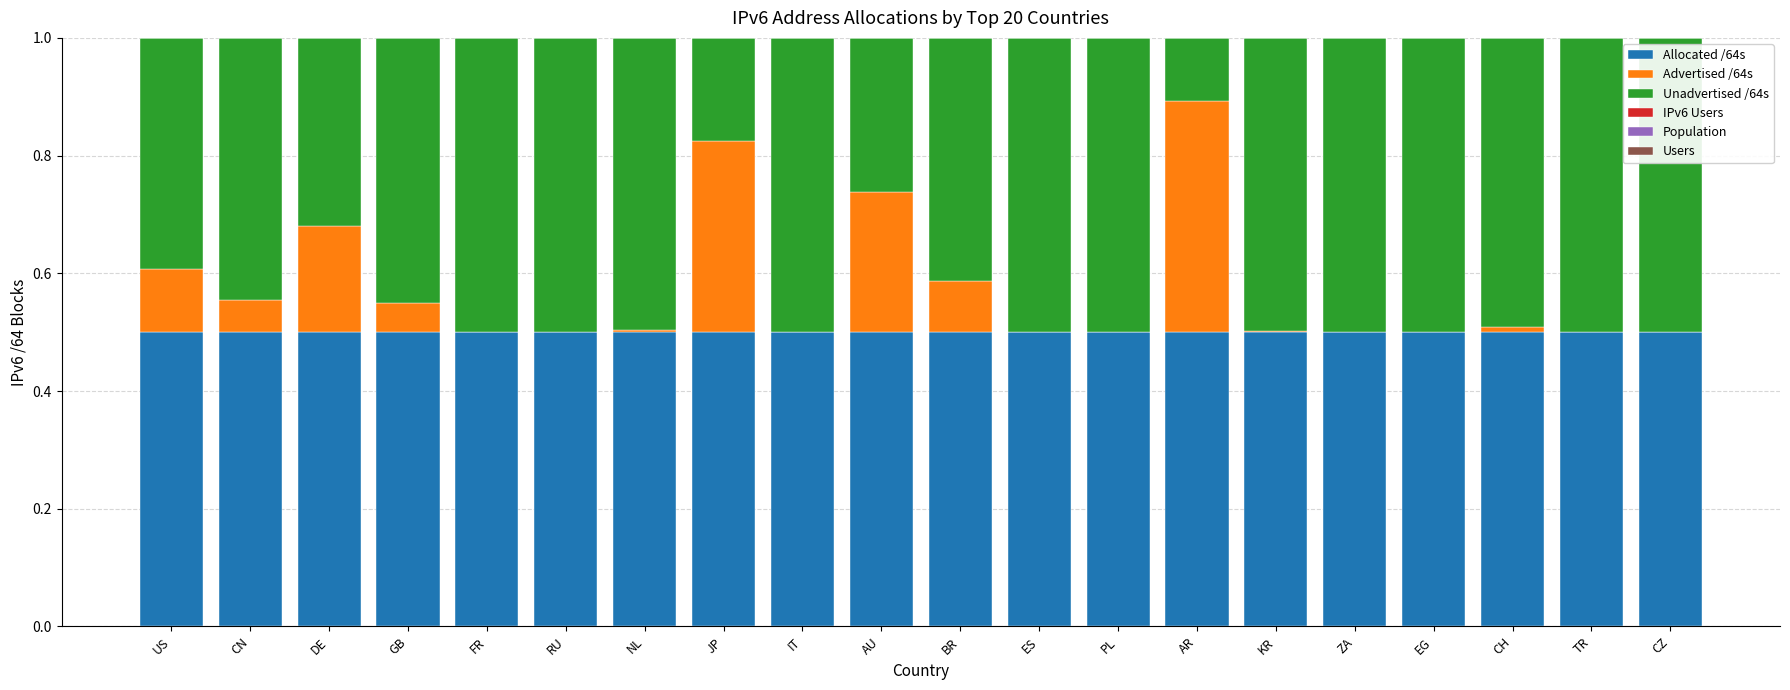

What is the highest value of the Allocated /64s series?

0.5